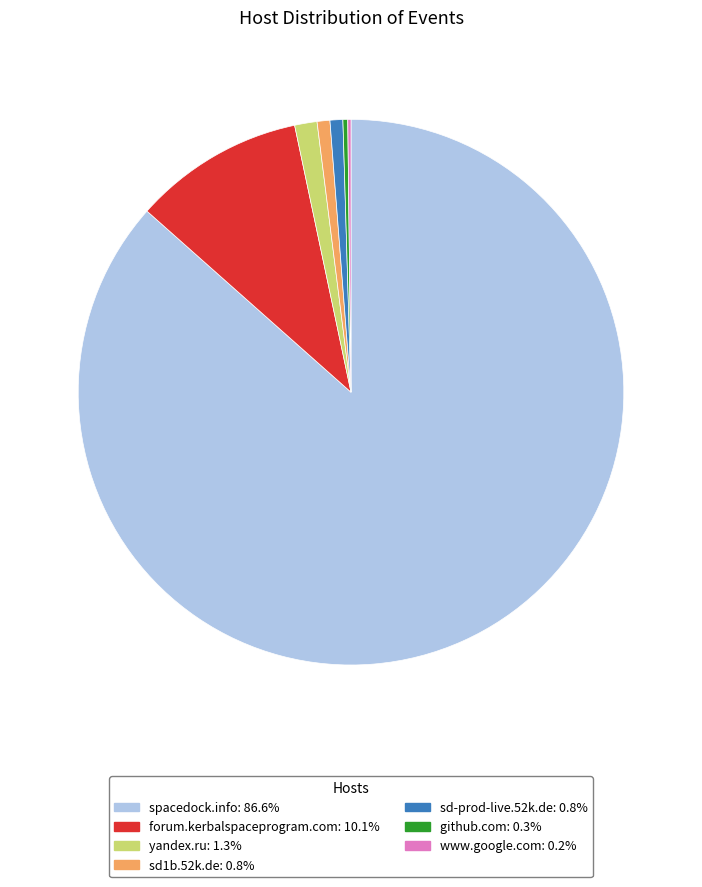

Which category has the biggest portion of the pie?

spacedock.info